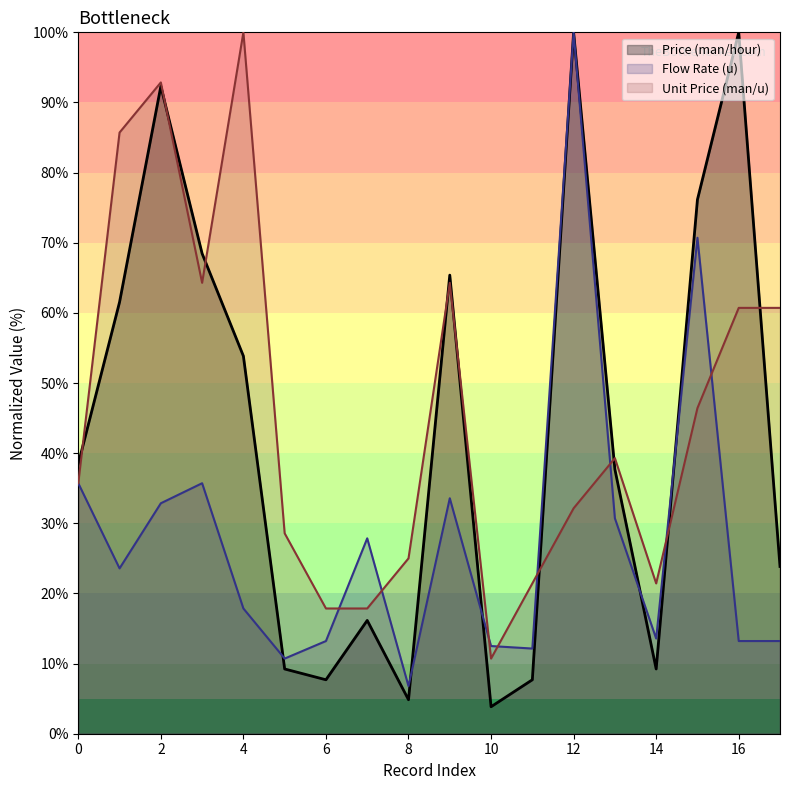

At which category does Flow Rate (u) reach its first local peak?

3